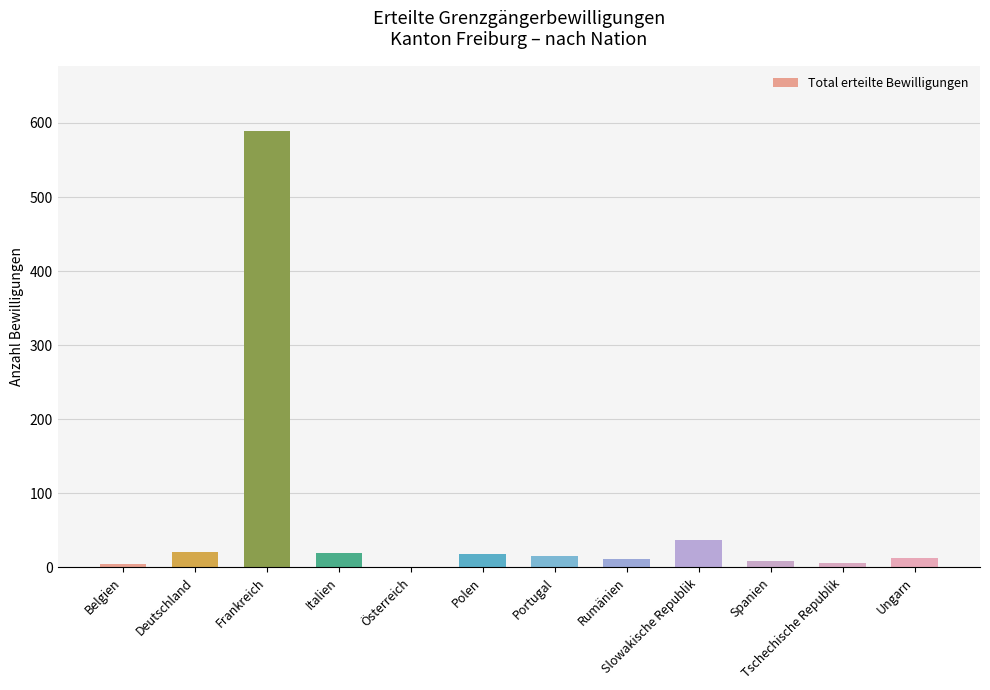

What is the change in value from Rumänien to Slowakische Republik?

+26